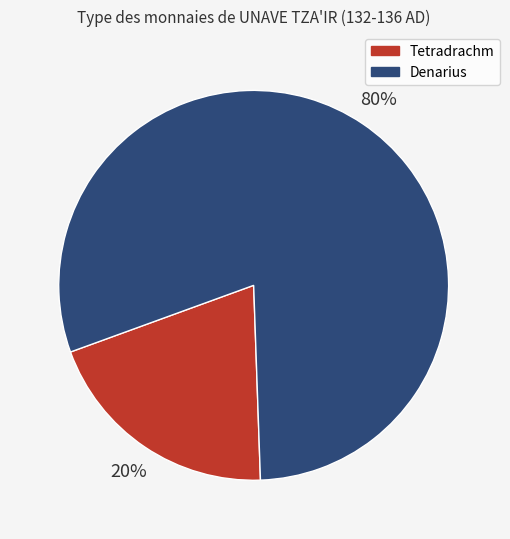

Rank the categories by value from highest to lowest.

Denarius, Tetradrachm